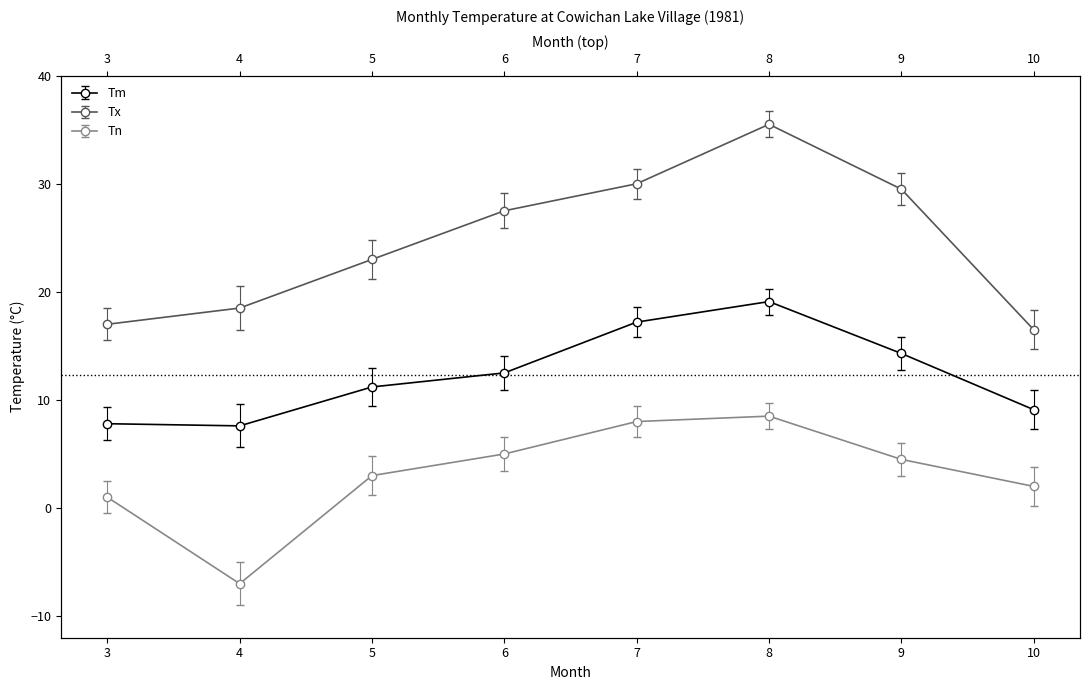

What is the greatest value displayed?

35.5